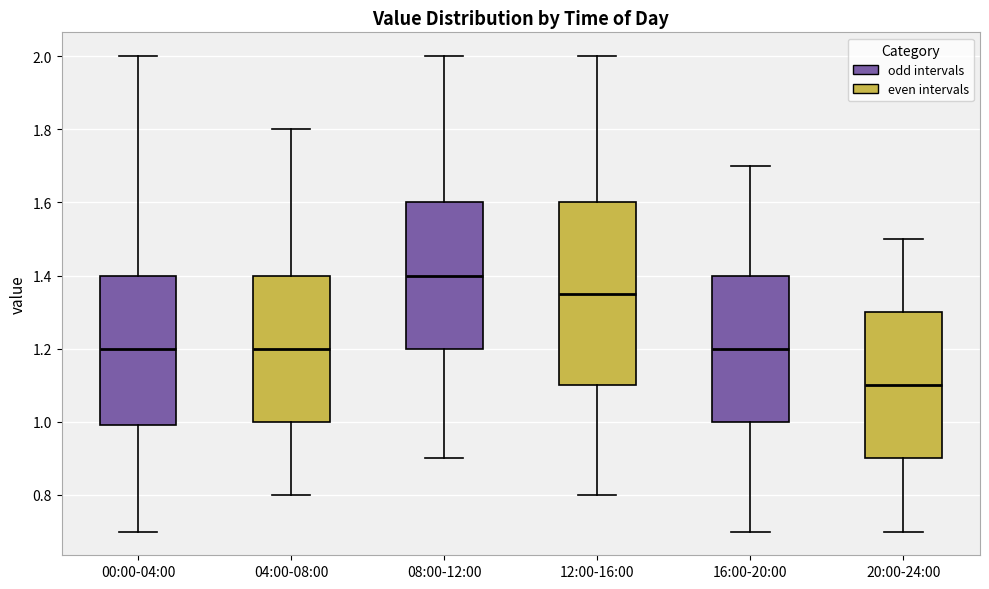

Reading left to right, read every box against the y-axis: the position of its median line, the range the box covers, and the ends of its whiskers. The values are not printed on the chart, so give them approximately, as read against the axis.

00:00-04:00: median 1.20, box 1.00 to 1.40, whiskers 0.70 to 2.00
04:00-08:00: median 1.20, box 1.00 to 1.40, whiskers 0.80 to 1.80
08:00-12:00: median 1.40, box 1.20 to 1.60, whiskers 0.90 to 2.00
12:00-16:00: median 1.36, box 1.10 to 1.60, whiskers 0.80 to 2.00
16:00-20:00: median 1.20, box 1.00 to 1.40, whiskers 0.70 to 1.70
20:00-24:00: median 1.10, box 0.90 to 1.30, whiskers 0.70 to 1.50